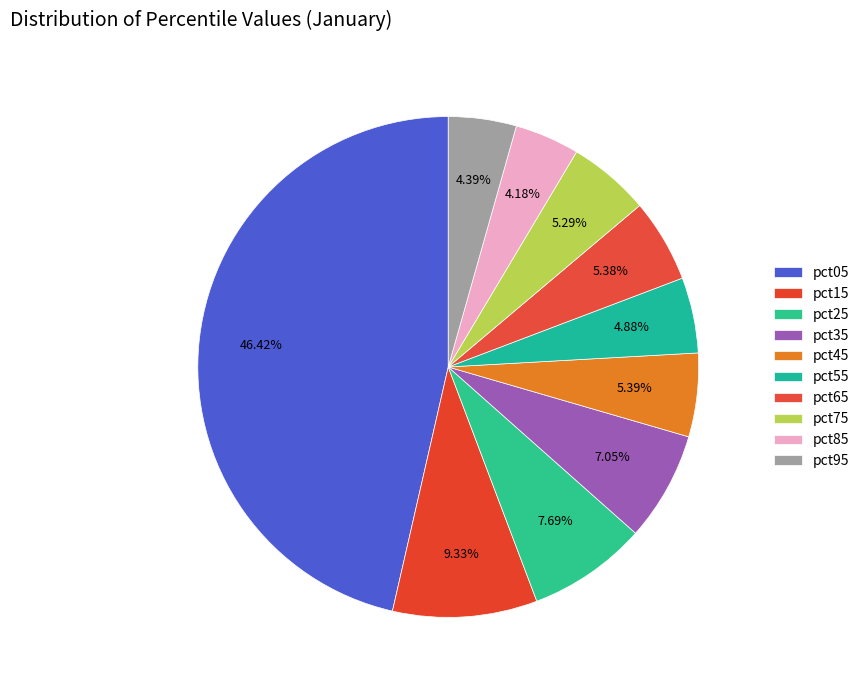

To the nearest percent, what is the combined percentage of pct75 and pct15?

15%